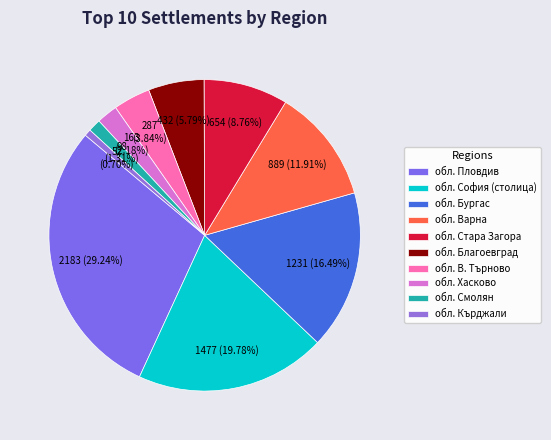

Is it true that обл. Хасково is 1% of the pie?

False